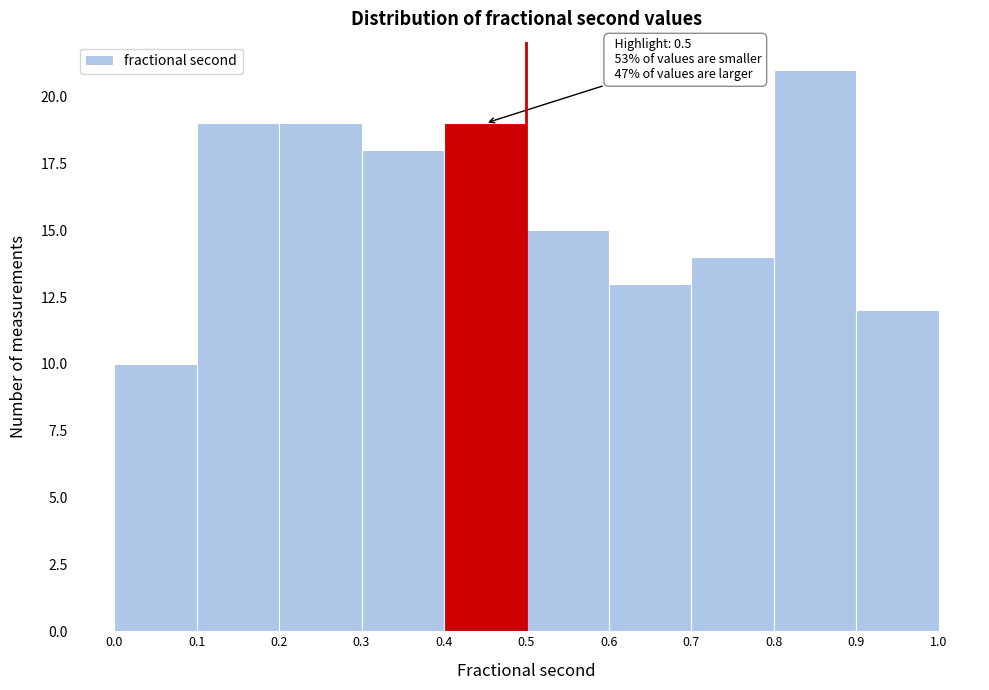

Over which range of the x-axis is the bar tallest?

0.8 to 0.9